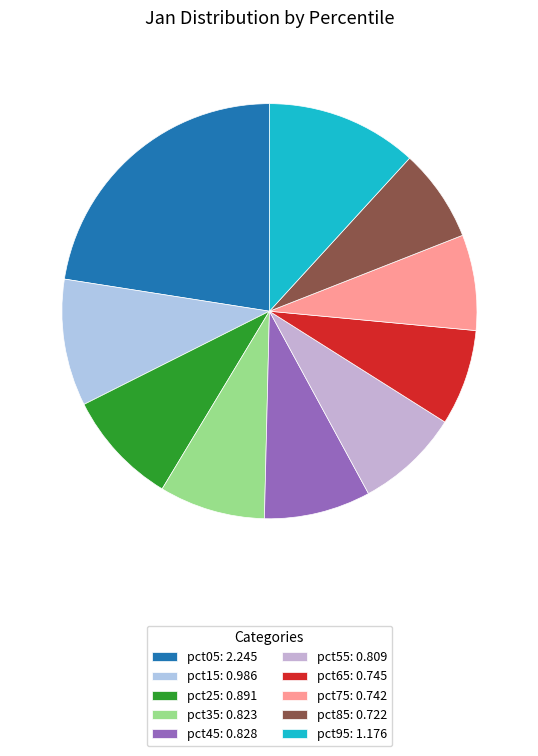

What percentage is the pct05 slice, to the nearest percent?

23%